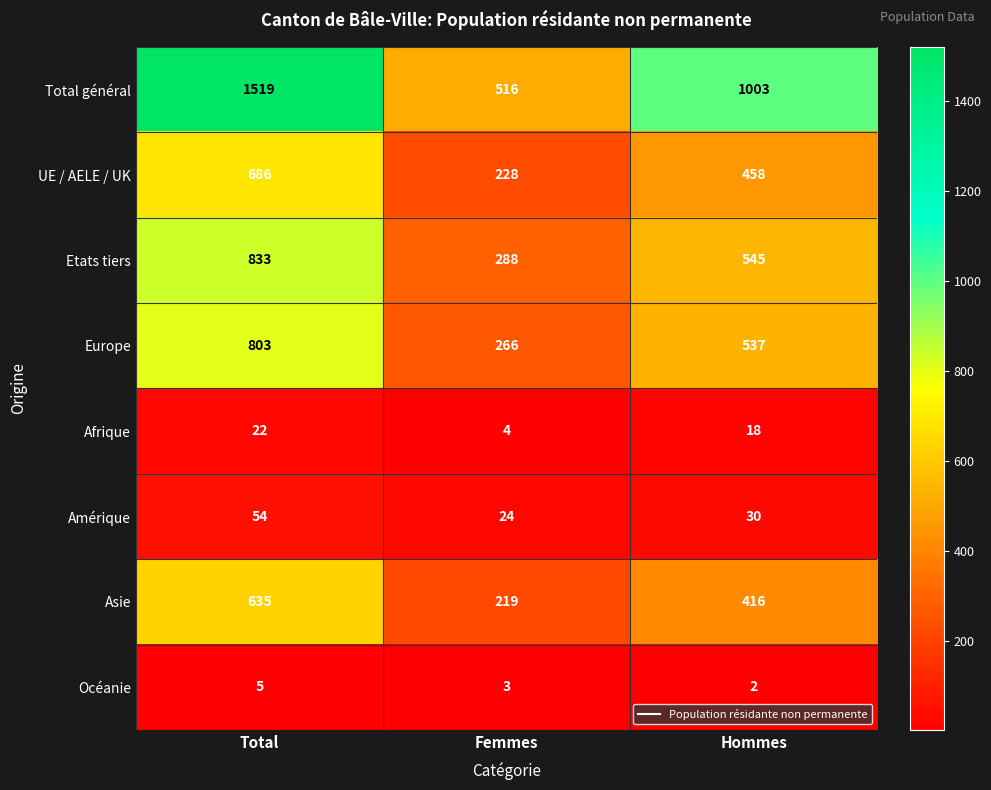

Reading left to right, list all the values displayed in this chart.

Total général: 1519	516	1003
UE / AELE / UK: 686	228	458
Etats tiers: 833	288	545
Europe: 803	266	537
Afrique: 22	4	18
Amérique: 54	24	30
Asie: 635	219	416
Océanie: 5	3	2